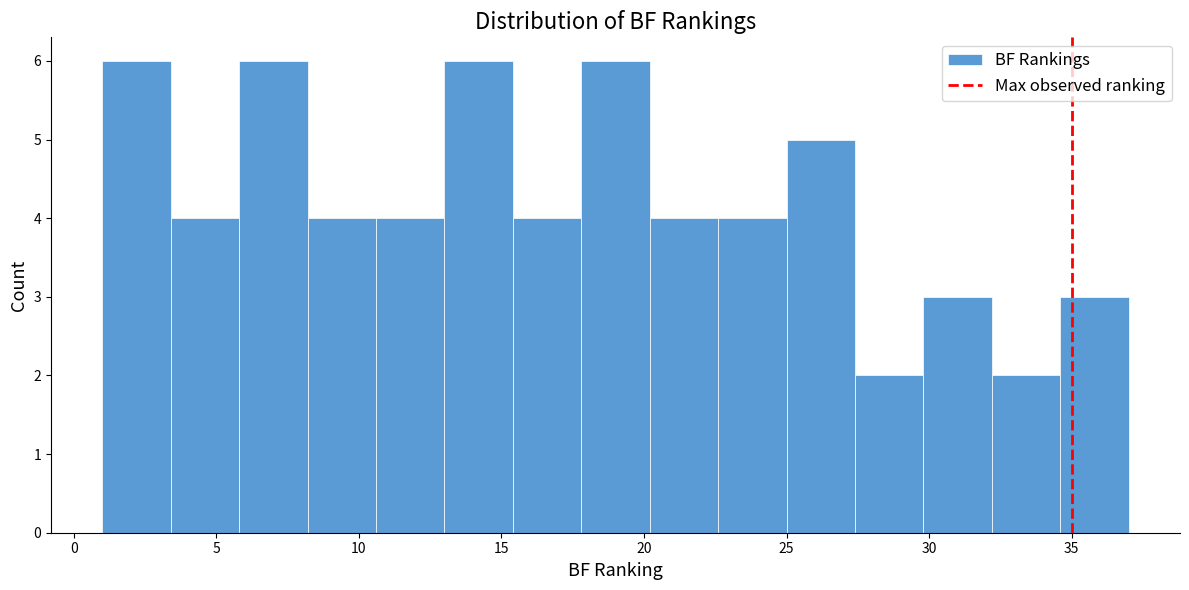

Reading left to right, transcribe this chart: for each bar, give the range it covers on the x-axis and its height. Neither the bar edges nor the heights are printed on the chart, so give them approximately, as read against the axes.

1.0 to 3.4: 6
3.4 to 5.8: 4
5.8 to 8.2: 6
8.2 to 10.6: 4
10.6 to 13.0: 4
13.0 to 15.4: 6
15.4 to 17.8: 4
17.8 to 20.2: 6
20.2 to 22.6: 4
22.6 to 25.0: 4
25.0 to 27.4: 5
27.4 to 29.8: 2
29.8 to 32.2: 3
32.2 to 34.6: 2
34.6 to 37.0: 3